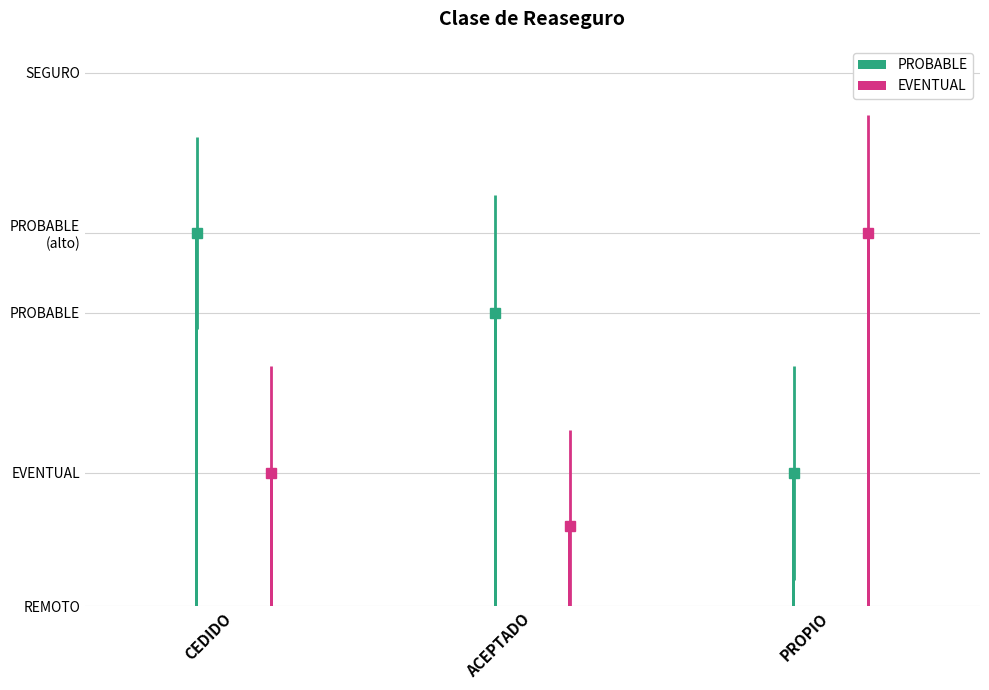

Which has a higher value, ACEPTADO or CEDIDO?

CEDIDO